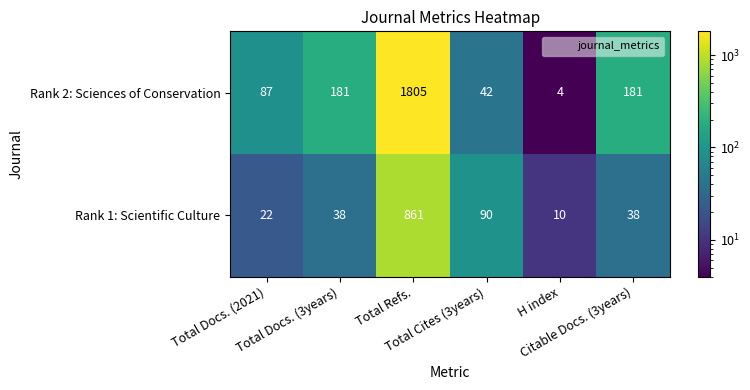

What is the maximum value shown in the chart?

1805